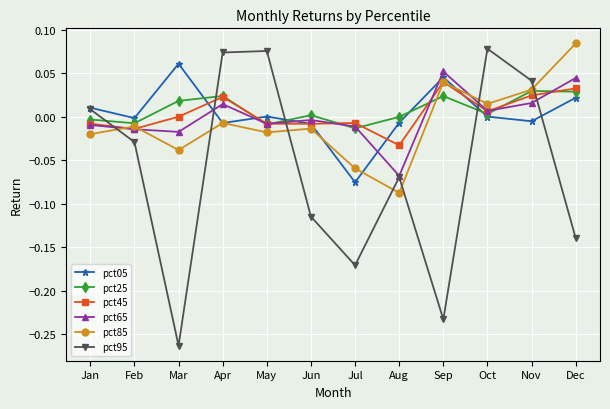

Is the value of pct05 at Jul greater than the value of pct85 at Feb?

No